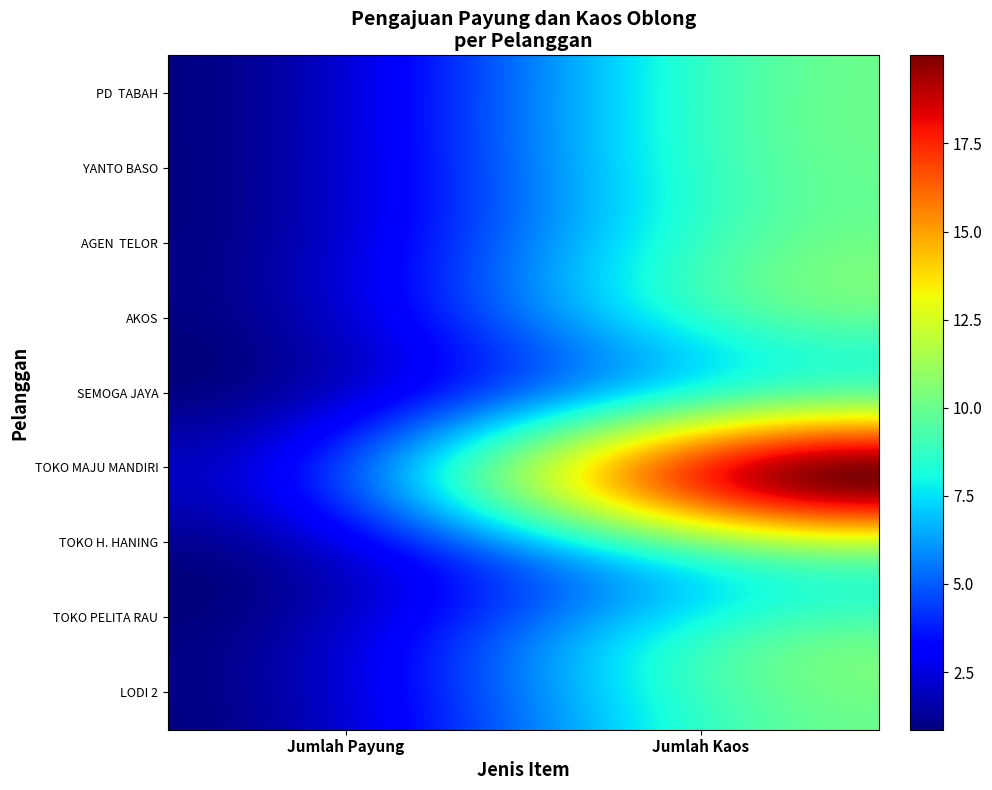

Count the number of data series in this chart.

9